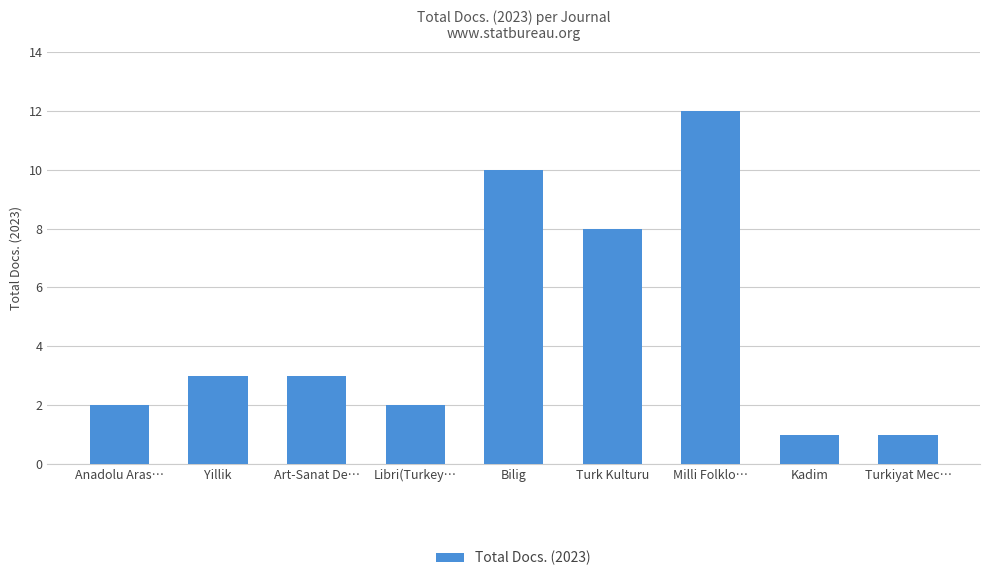

Reading left to right, what are all the values shown in this chart?

2	3	3	2	10	8	12	1	1